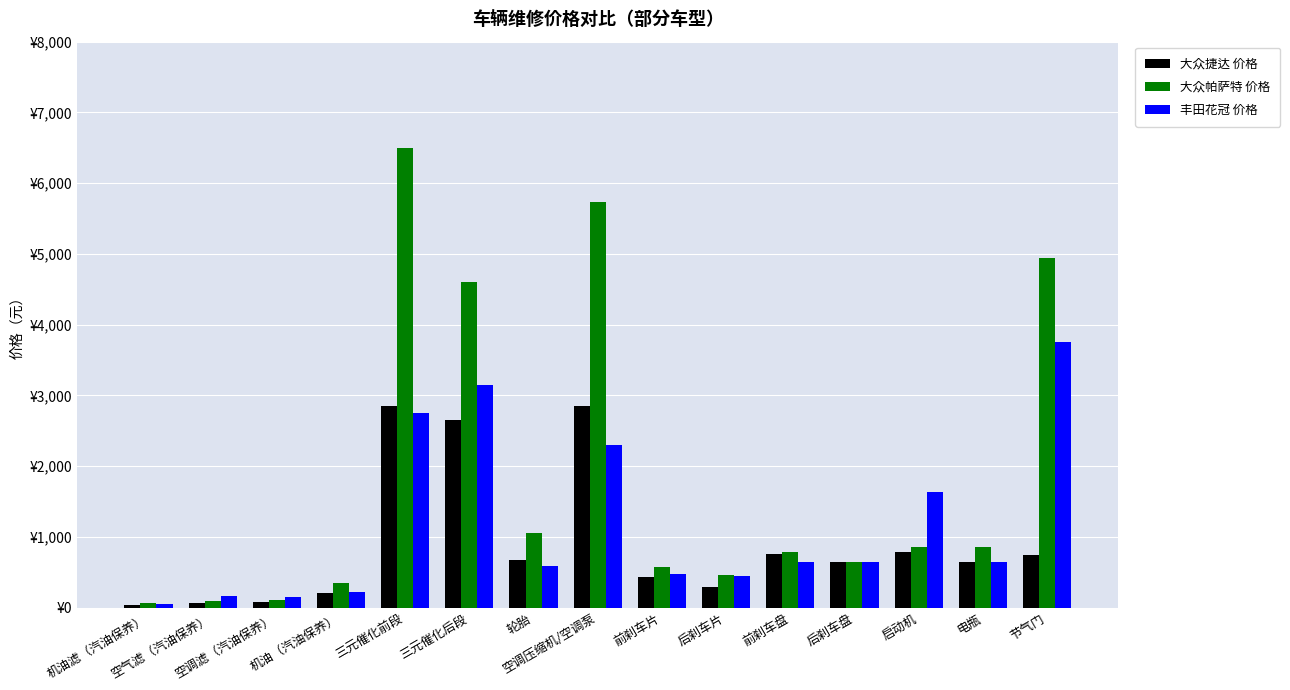

Which label corresponds to the largest value in the chart?

三元催化前段